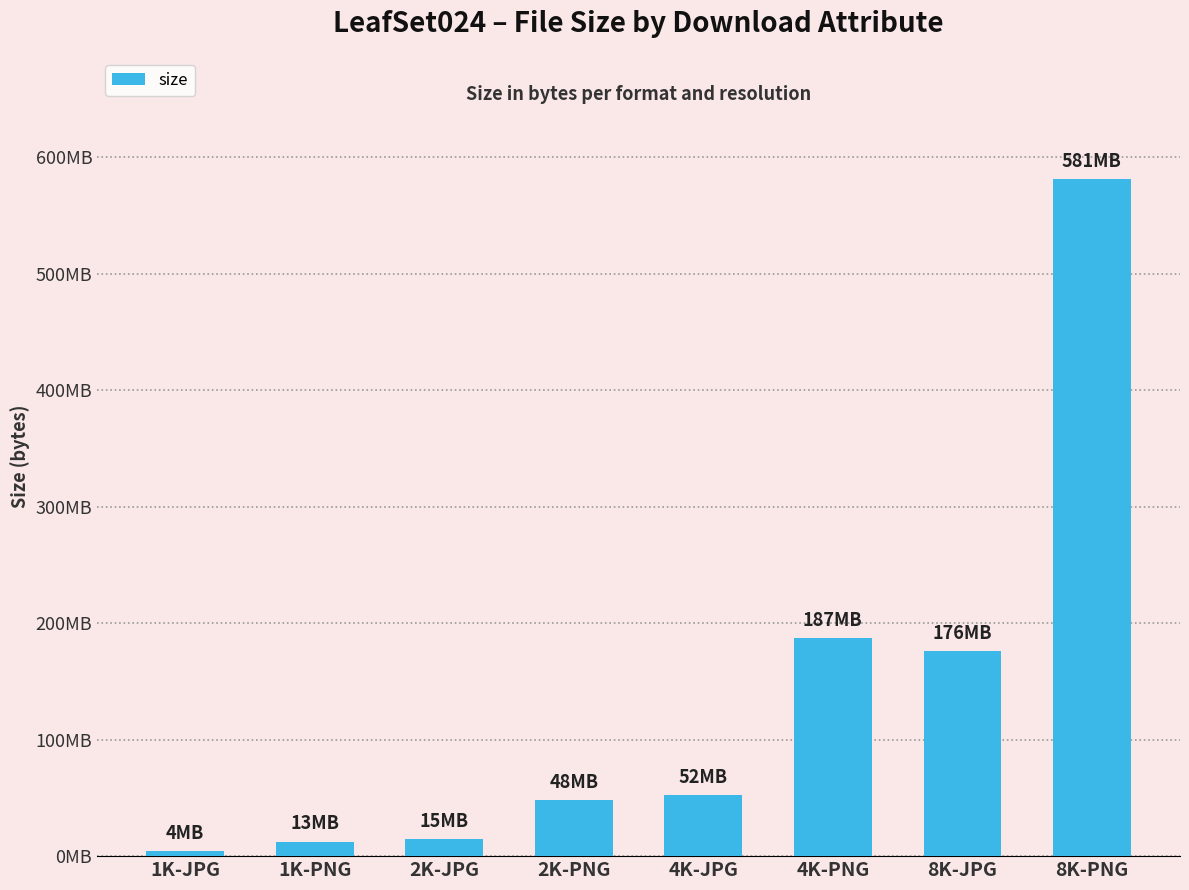

Where does the data first go above 52382052?

4K-PNG